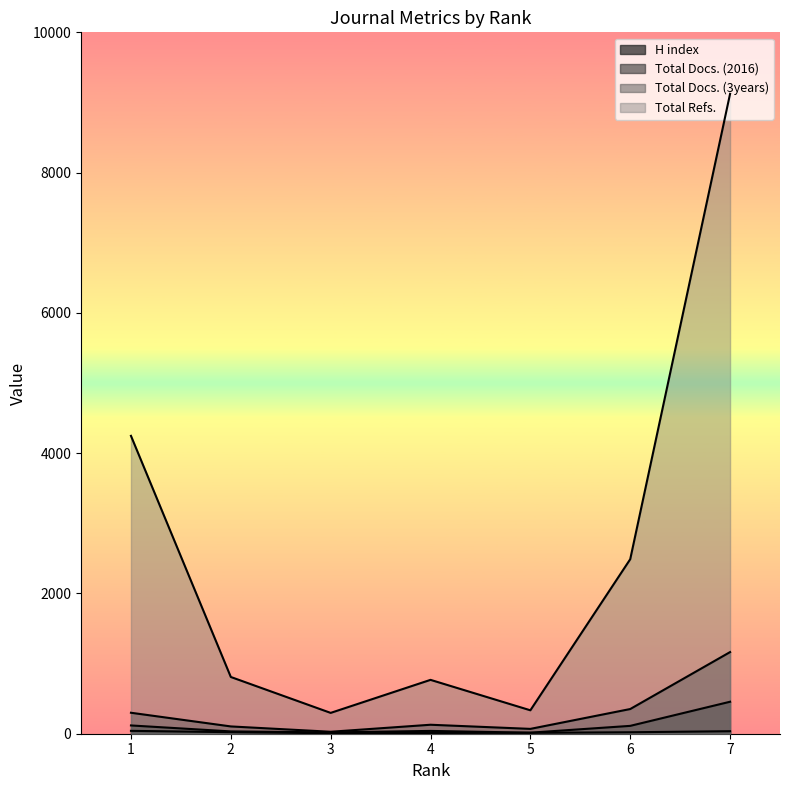

At which category is the sum across all series the highest?

7